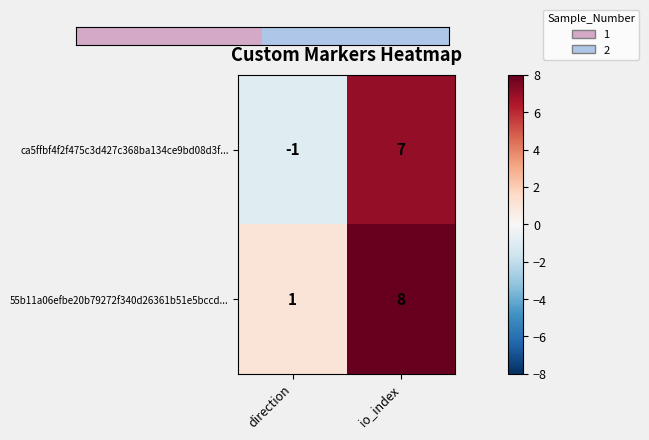

What is the sum of the ca5ffbf4f2f475c3d427c368ba134ce9bd08d3f... values at io_index and direction?

6